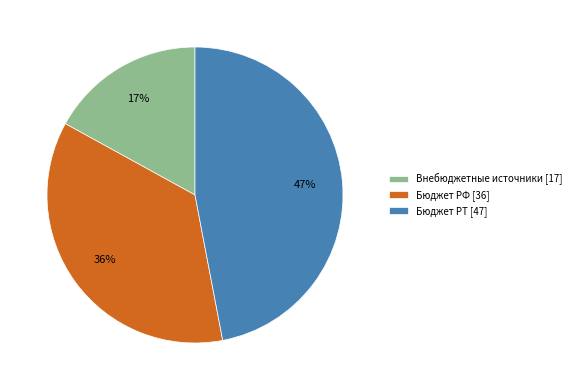

True or false: Внебюджетные источники accounts for 27% of the total.

False